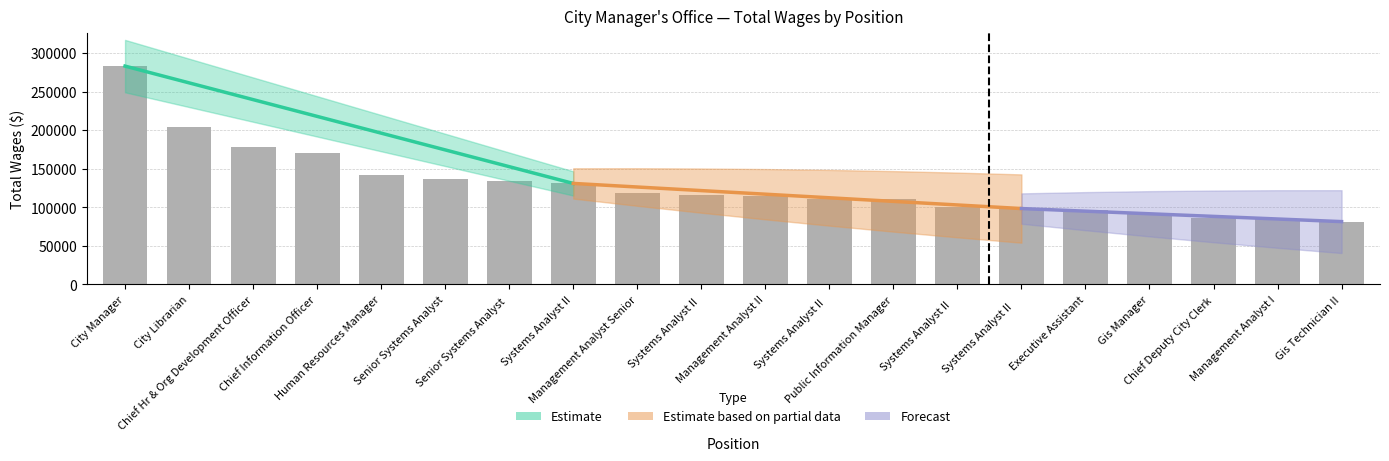

Which category has the lowest value across all series?

Gis Technician II